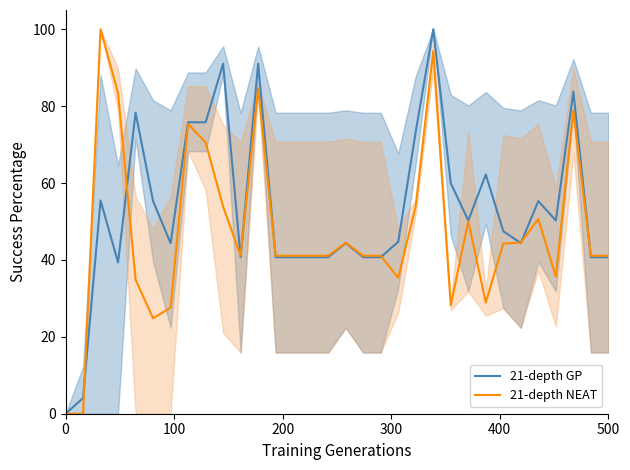

What is the maximum value for 21-depth NEAT?

100.0